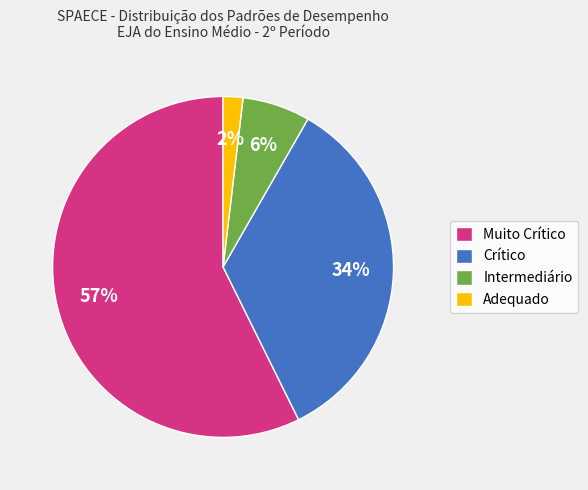

Which category has the biggest portion of the pie?

Muito Crítico